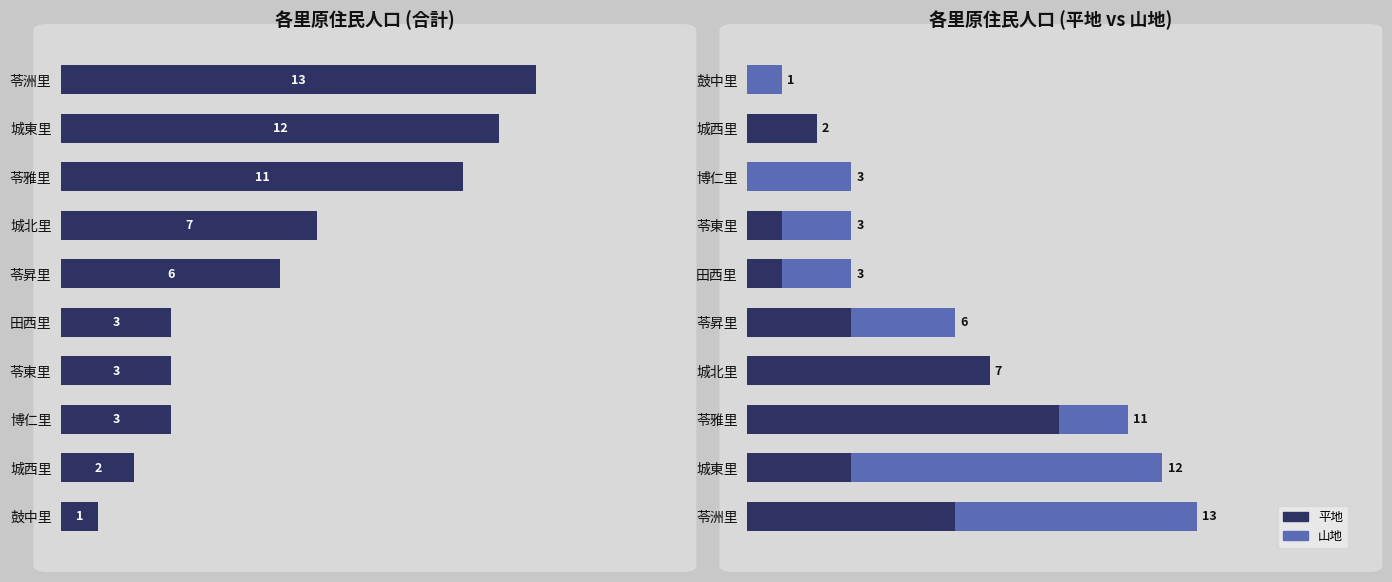

Reading left to right, what are all the values shown in this chart?

合計: 13	12	11	7	6	3	3	3	2	1
平地: 0	2	0	1	1	3	7	9	3	6
山地: 1	0	3	2	2	3	0	2	9	7